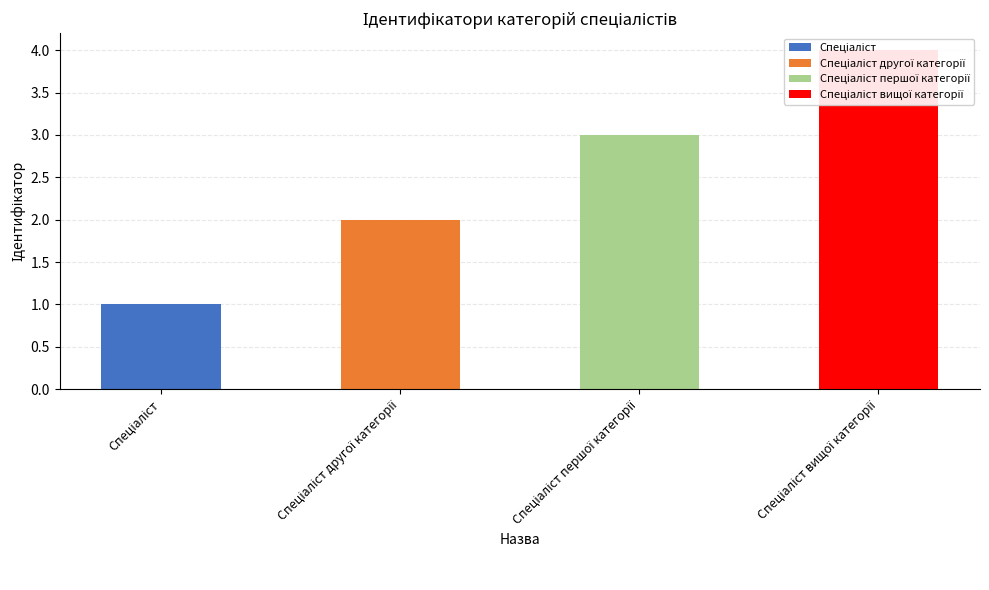

At which label is the value closest to 2?

Спеціаліст другої категорії